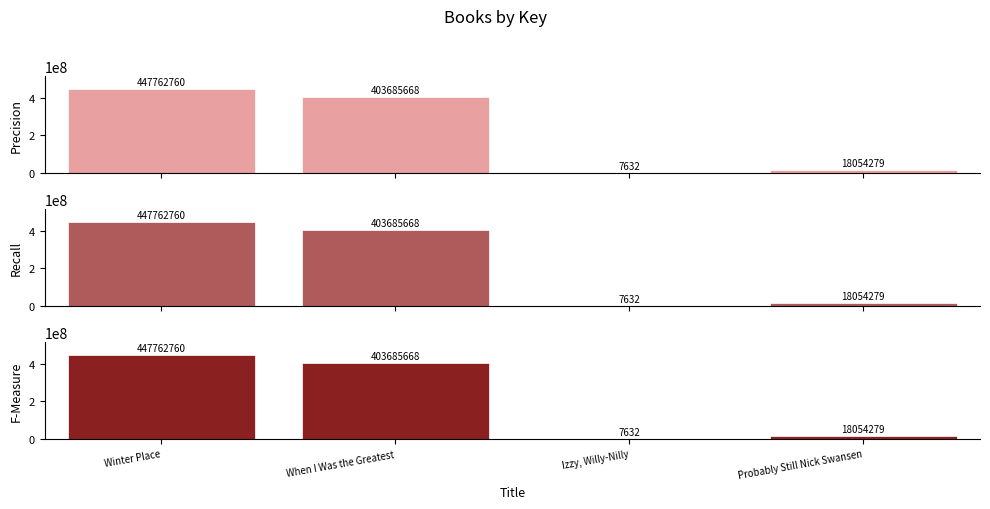

The F-Measure series shows 593706089 at Winter Place. True or false?

False